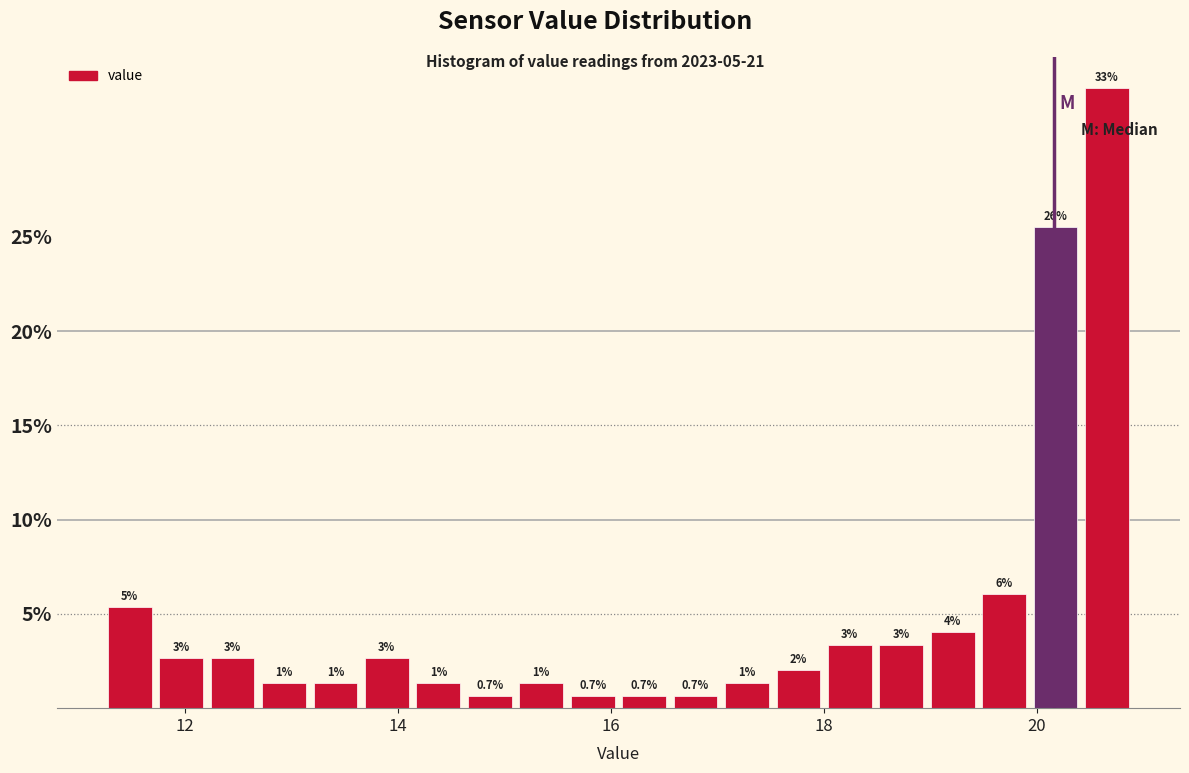

Around what value on the x-axis is the tallest bar? Give the approximate position of its centre, as read against the axis.

20.6